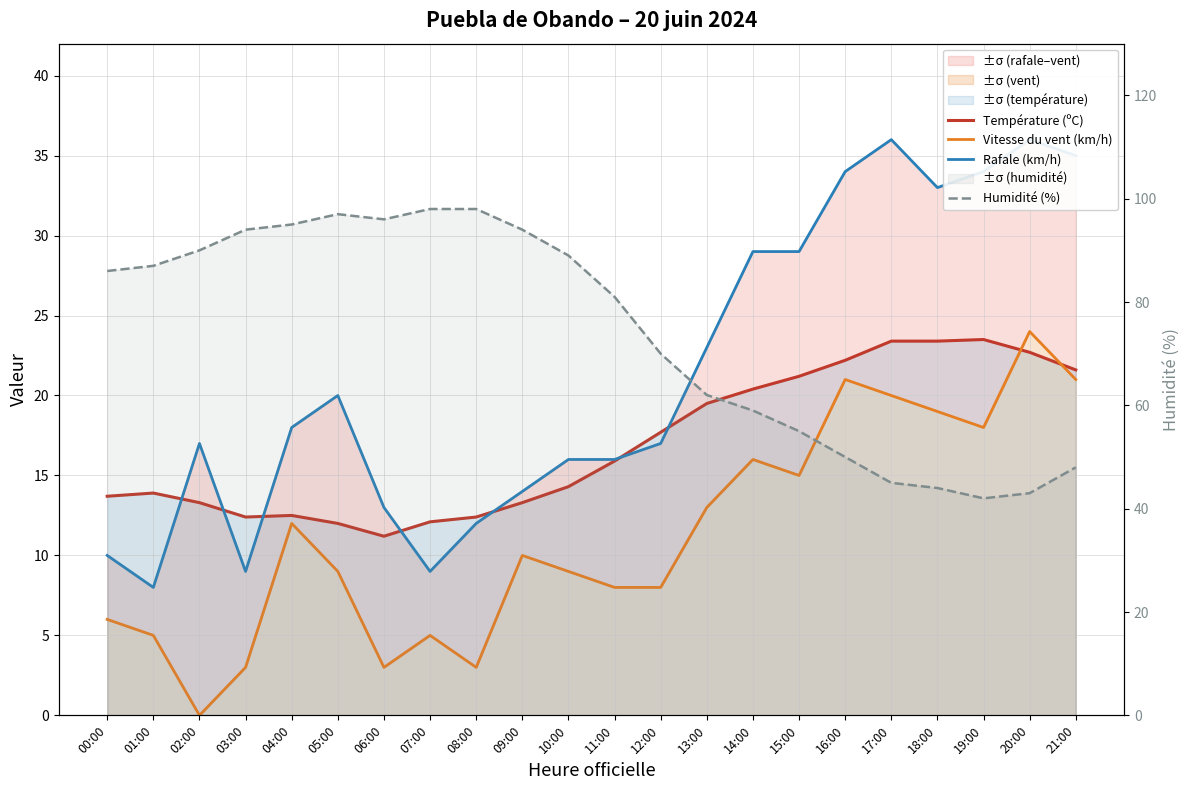

Reading left to right, list all the values displayed in this chart.

Température (ºC): 00:00=13.7	01:00=13.9	02:00=13.3	03:00=12.4	04:00=12.5	05:00=12.0	06:00=11.2	07:00=12.1	08:00=12.4	09:00=13.3	10:00=14.3	11:00=15.9	12:00=17.7	13:00=19.5	14:00=20.4	15:00=21.2	16:00=22.2	17:00=23.4	18:00=23.4	19:00=23.5	20:00=22.7	21:00=21.6
Vitesse du vent (km/h): 00:00=6.0	01:00=5.0	02:00=0.0	03:00=3.0	04:00=12.0	05:00=9.0	06:00=3.0	07:00=5.0	08:00=3.0	09:00=10.0	10:00=9.0	11:00=8.0	12:00=8.0	13:00=13.0	14:00=16.0	15:00=15.0	16:00=21.0	17:00=20.0	18:00=19.0	19:00=18.0	20:00=24.0	21:00=21.0
Rafale (km/h): 00:00=10.0	01:00=8.0	02:00=17.0	03:00=9.0	04:00=18.0	05:00=20.0	06:00=13.0	07:00=9.0	08:00=12.0	09:00=14.0	10:00=16.0	11:00=16.0	12:00=17.0	13:00=23.0	14:00=29.0	15:00=29.0	16:00=34.0	17:00=36.0	18:00=33.0	19:00=34.0	20:00=36.0	21:00=35.0
Humidité (%): 00:00=86.0	01:00=87.0	02:00=90.0	03:00=94.0	04:00=95.0	05:00=97.0	06:00=96.0	07:00=98.0	08:00=98.0	09:00=94.0	10:00=89.0	11:00=81.0	12:00=70.0	13:00=62.0	14:00=59.0	15:00=55.0	16:00=50.0	17:00=45.0	18:00=44.0	19:00=42.0	20:00=43.0	21:00=48.0